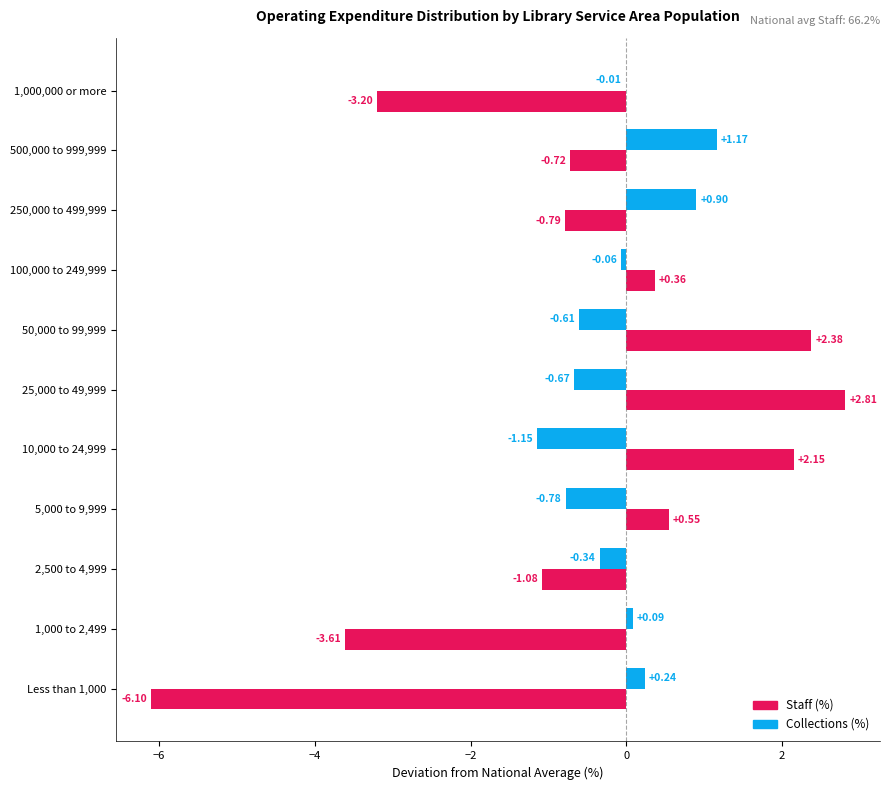

What is the sum of the Staff (%) values at 50,000 to 99,999 and 100,000 to 249,999?

2.7